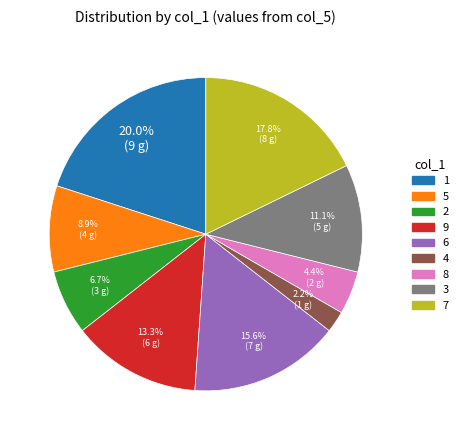

True or false: 4 accounts for 17% of the total.

False